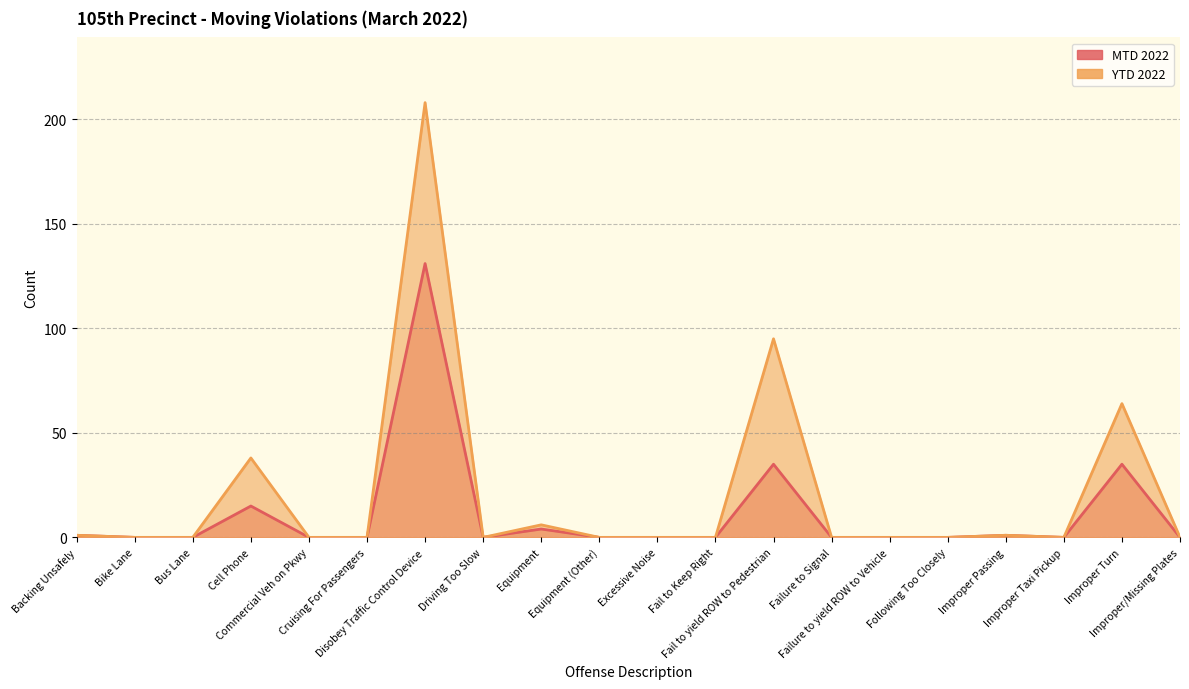

Rank the series by their average value, from highest to lowest.

YTD 2022, MTD 2022